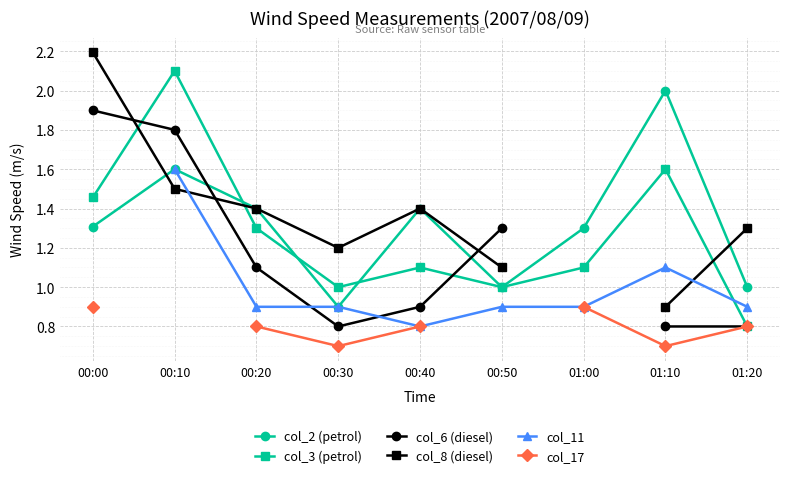

True or false: col_2 (petrol) and col_3 (petrol) cross at least once.

True